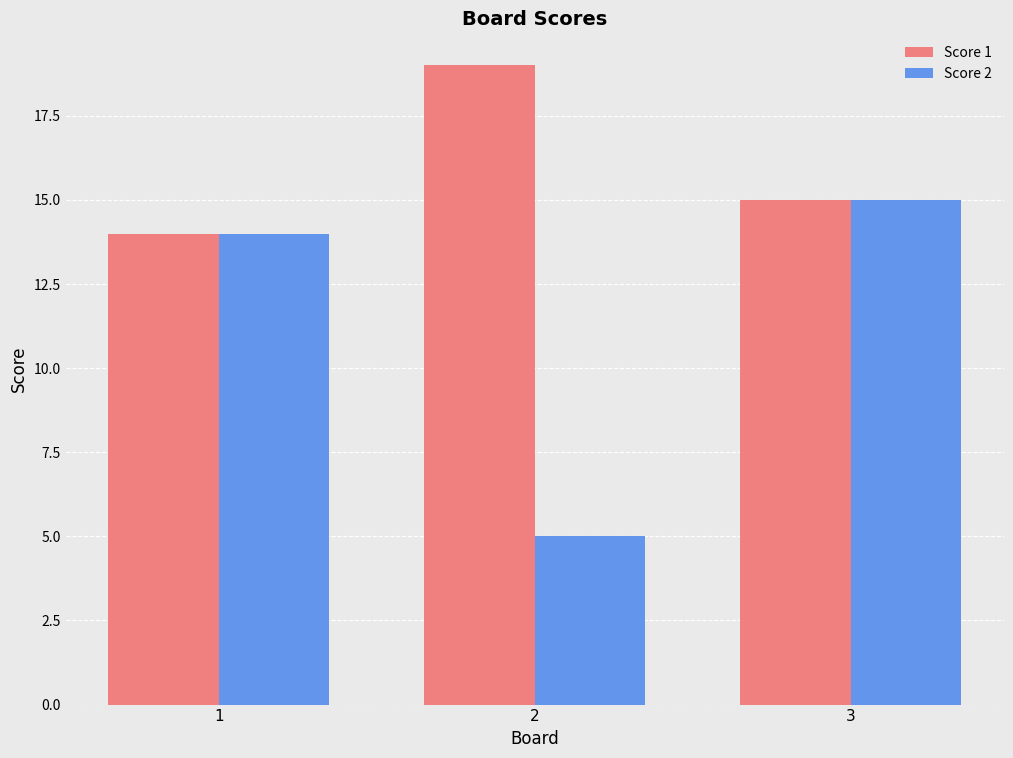

At which label is Score 1 closest to 16?

3